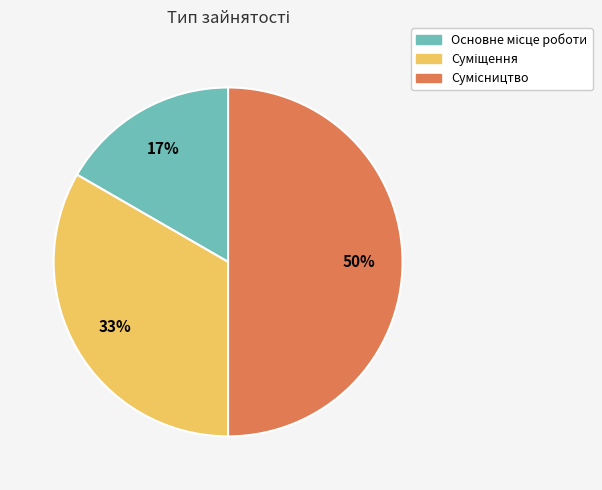

To the nearest percent, what is the average slice percentage?

33%